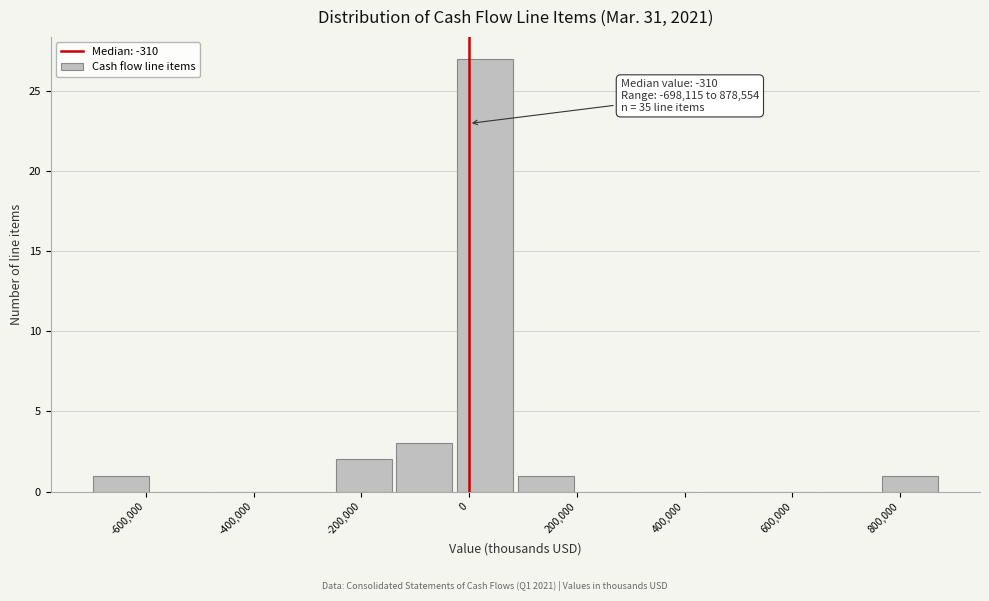

Over which range of the x-axis is the bar tallest?

-20000 to 100000